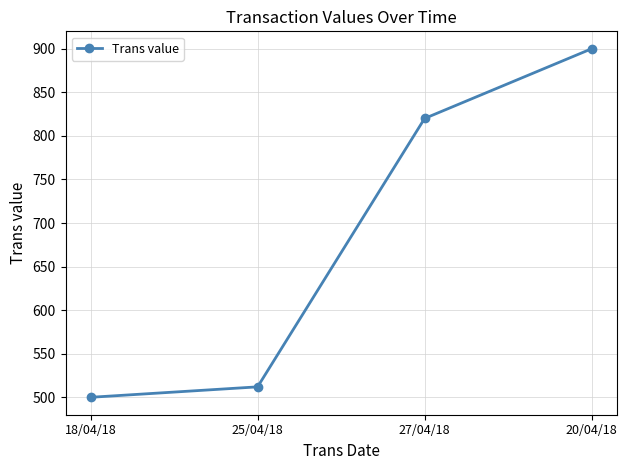

What position from the left is 18/04/18?

1